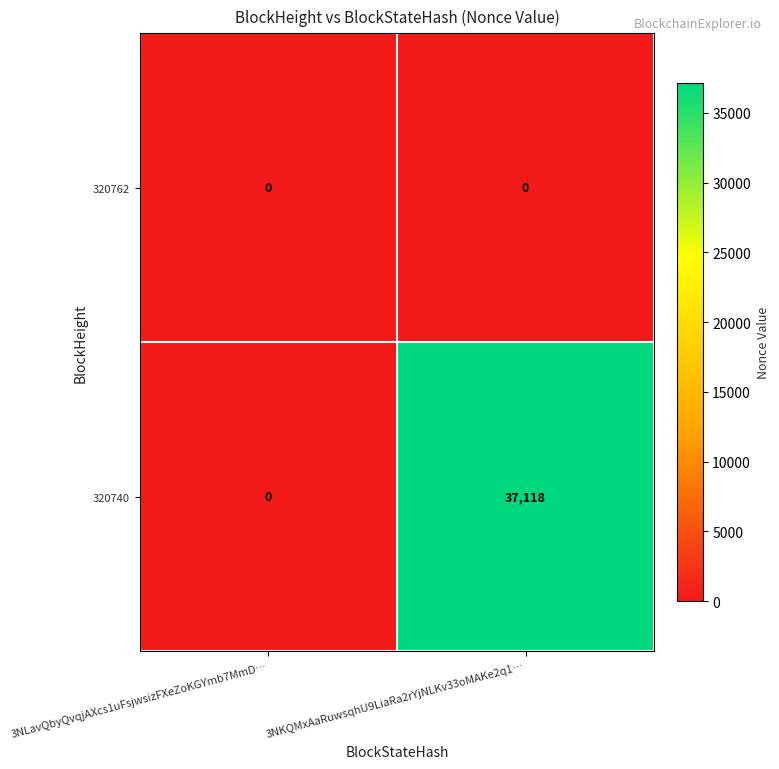

At how many categories does at least one series exceed 1226?

1